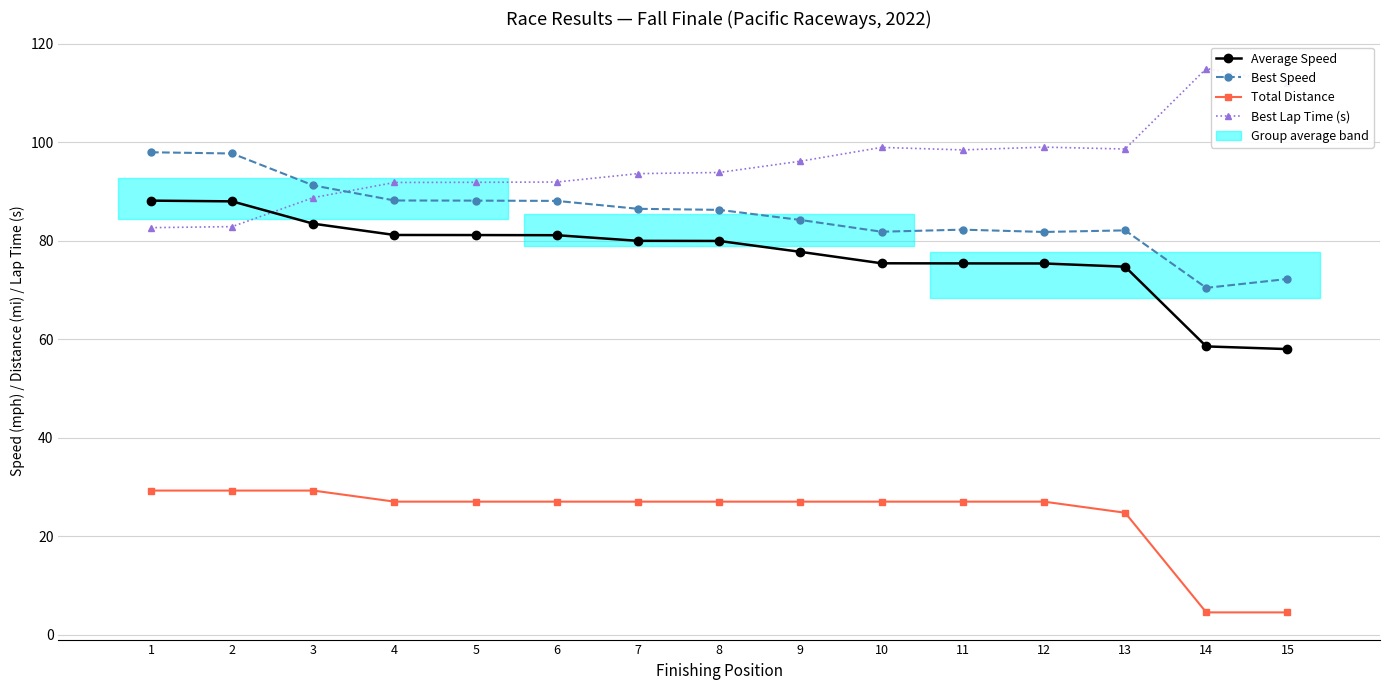

Count the number of categories in the chart.

15